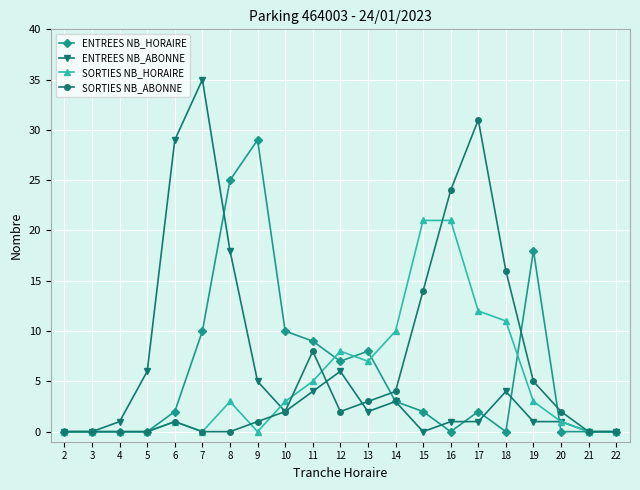

What is the greatest value displayed?

35